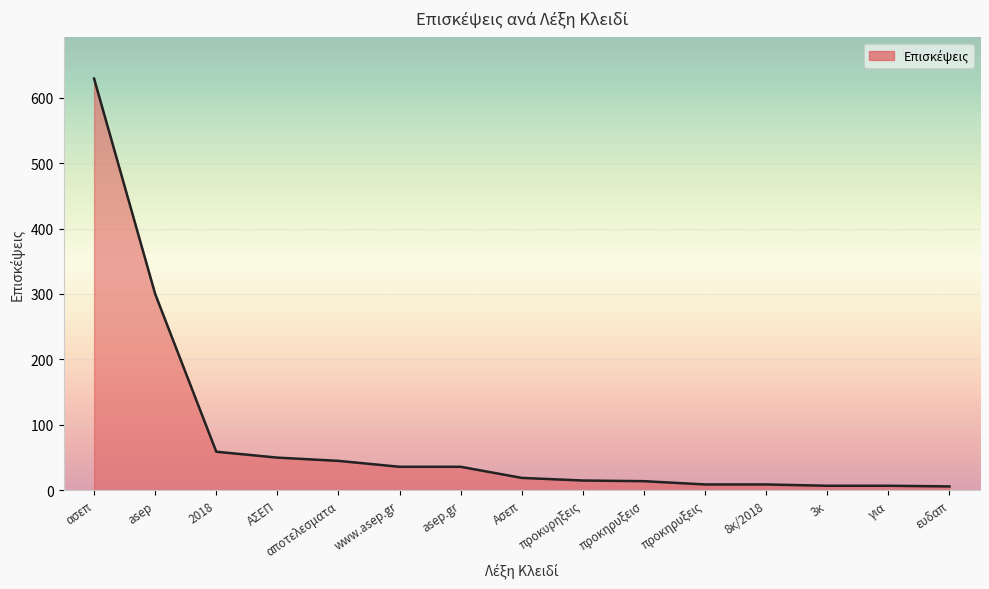

Read the value at www.asep.gr.

36